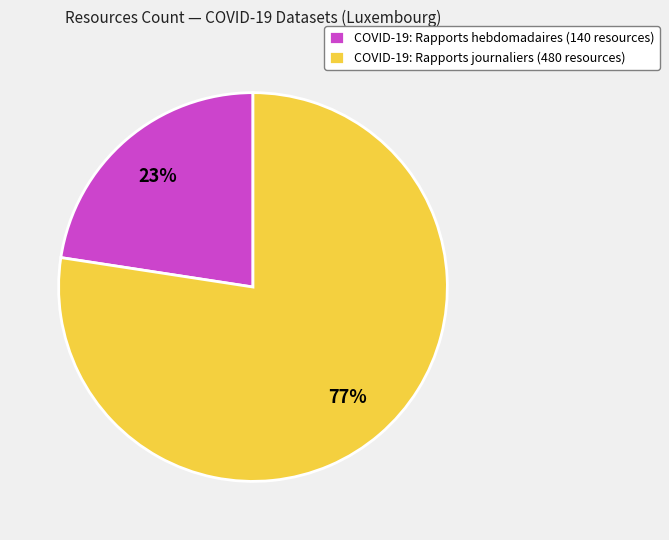

Approximately how many times larger is the value at COVID-19: Rapports hebdomadaires compared to COVID-19: Rapports journaliers?

0.3